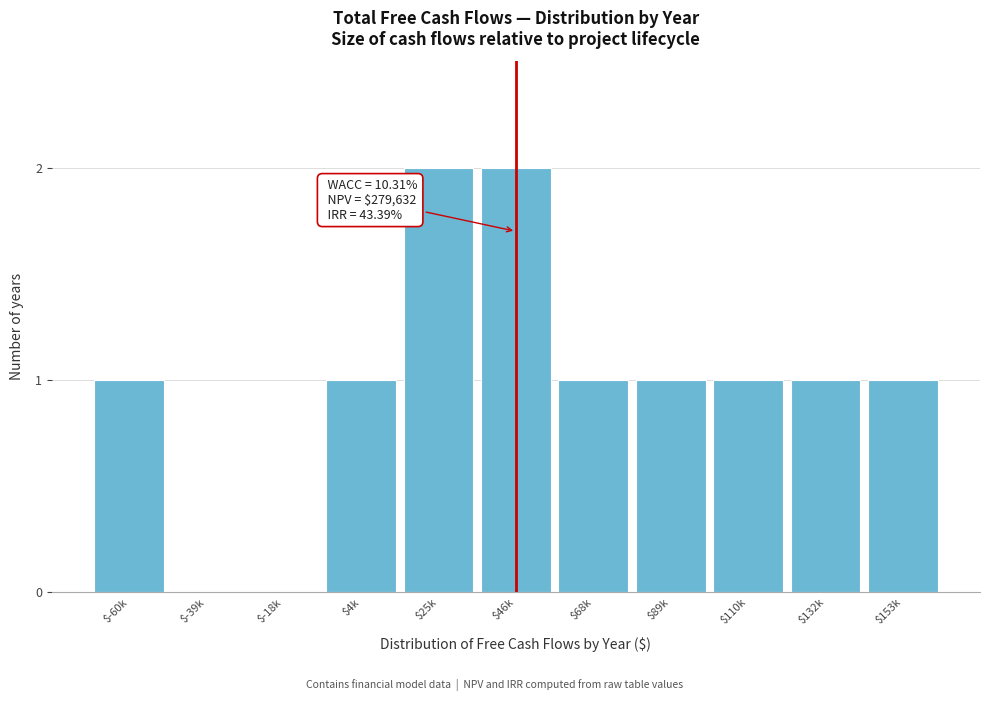

The value at $46k is 2. True or false?

True